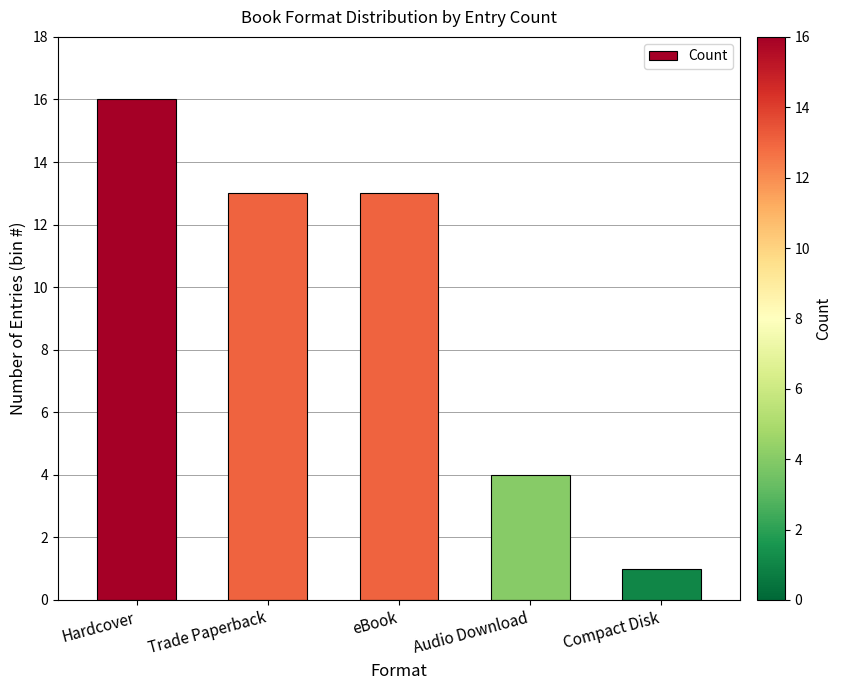

Where is the data nearest to the value 8?

Audio Download